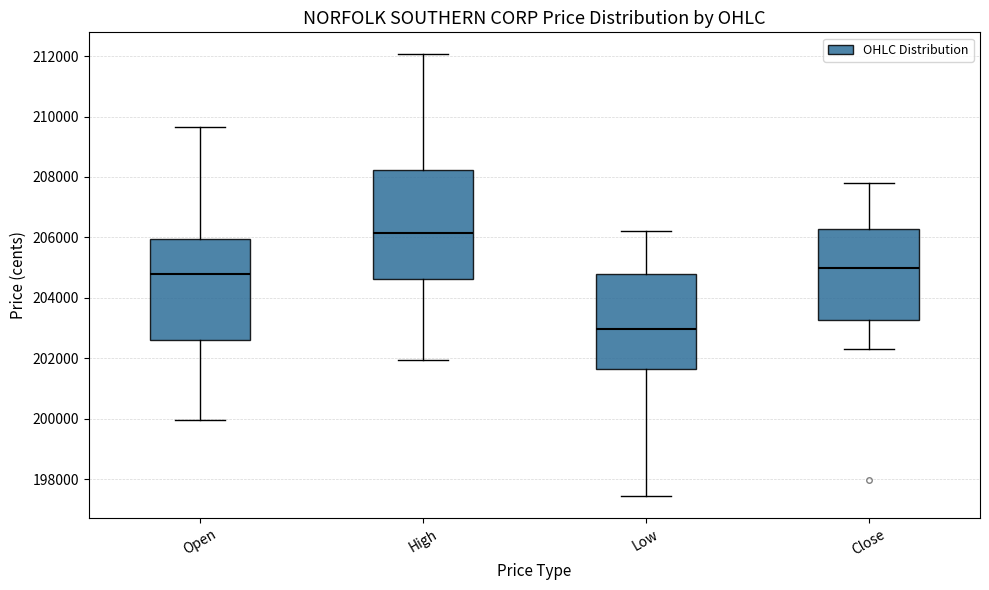

Comparing the boxes themselves (not the whiskers), which one is the tallest?

High